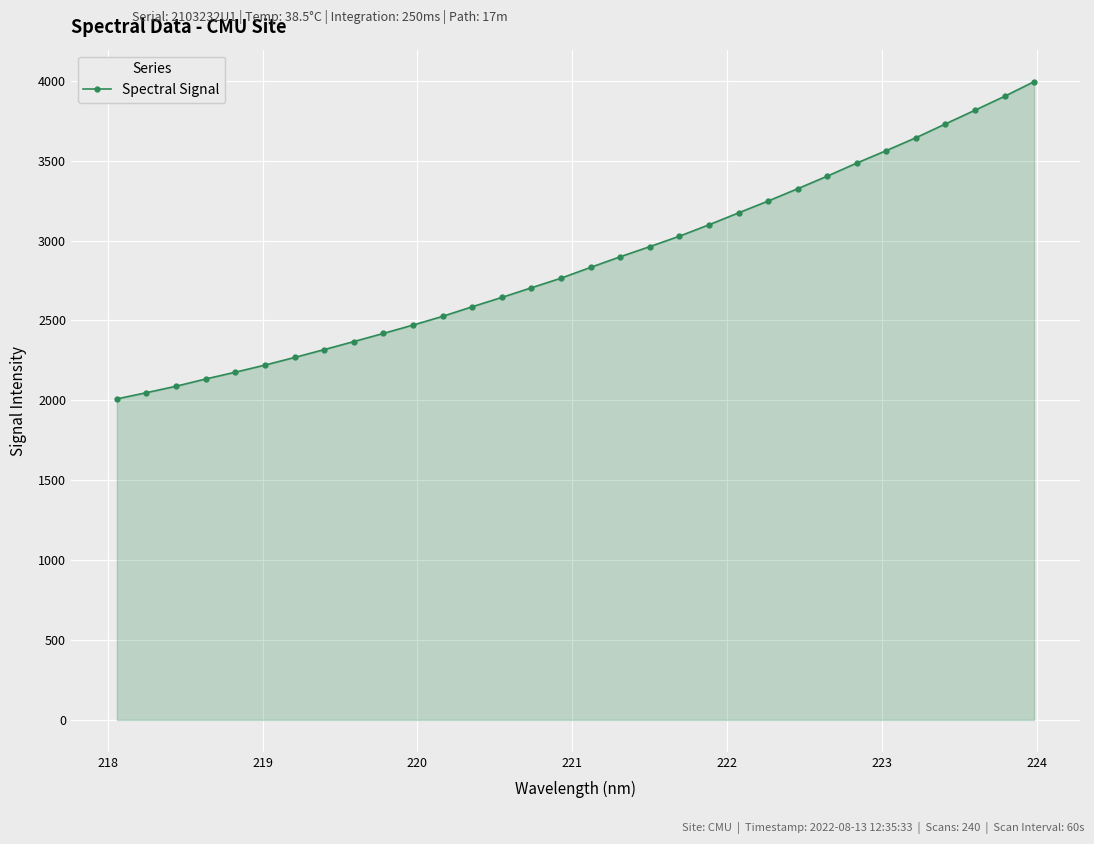

What is the sum of all values?

91841.2